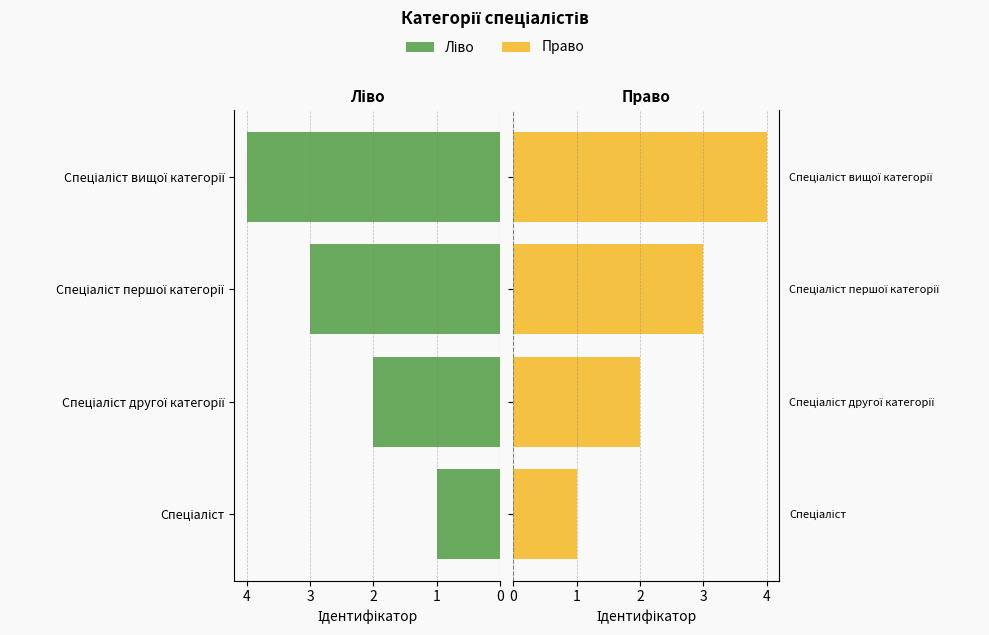

Is the value of Ідентифікатор (право) at Спеціаліст greater than the value of Ідентифікатор (ліво) at Спеціаліст першої категорії?

No